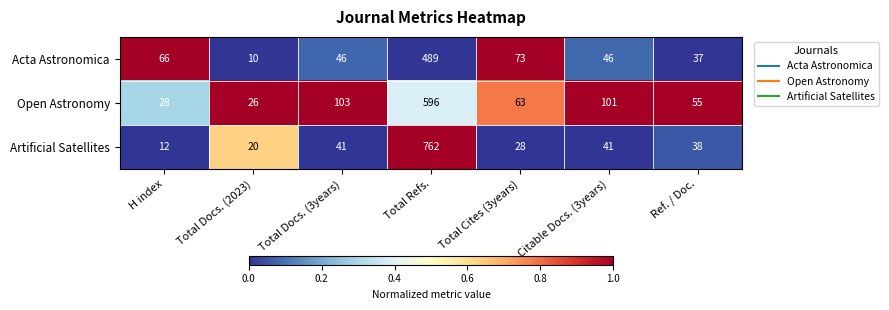

At which category does the chart reach its peak across all series?

Total Refs.